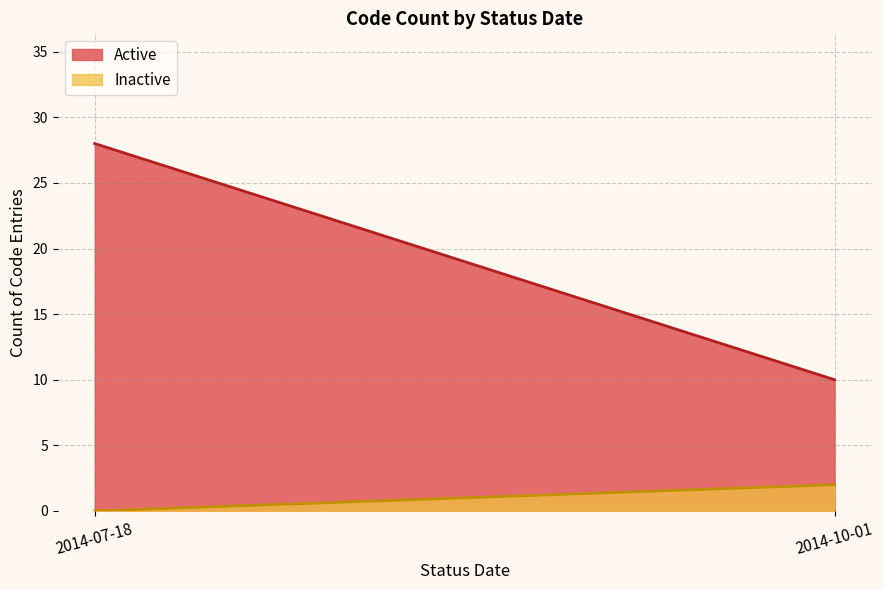

True or false: Active Codes and Inactive Codes cross at least once.

False